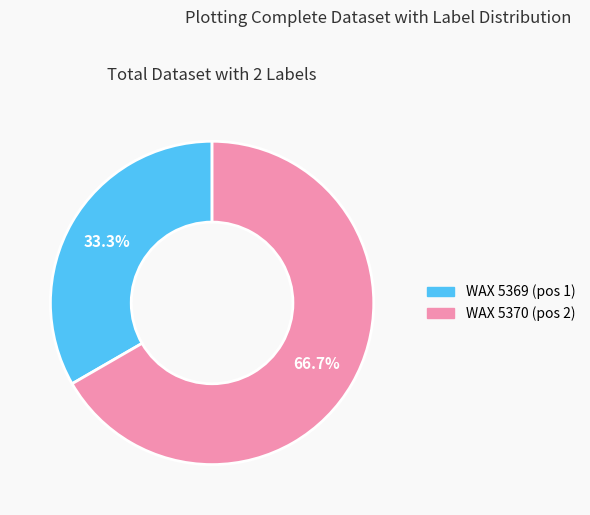

Count the number of slices in the pie.

2